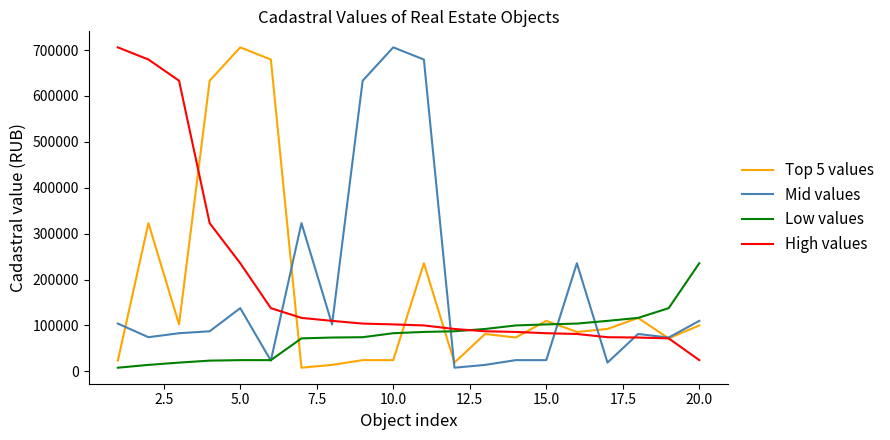

Does the chart display data point markers on the line(s)?

No